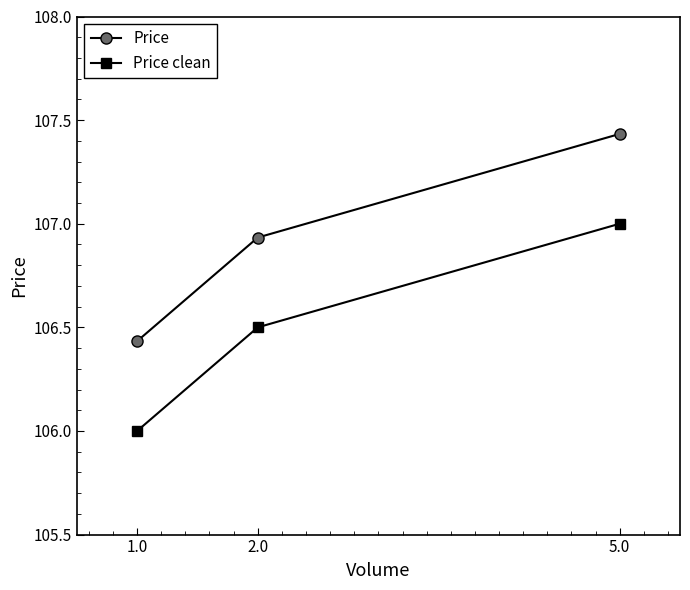

What is the difference between the Price values at 5.0 and 2.0?

0.5